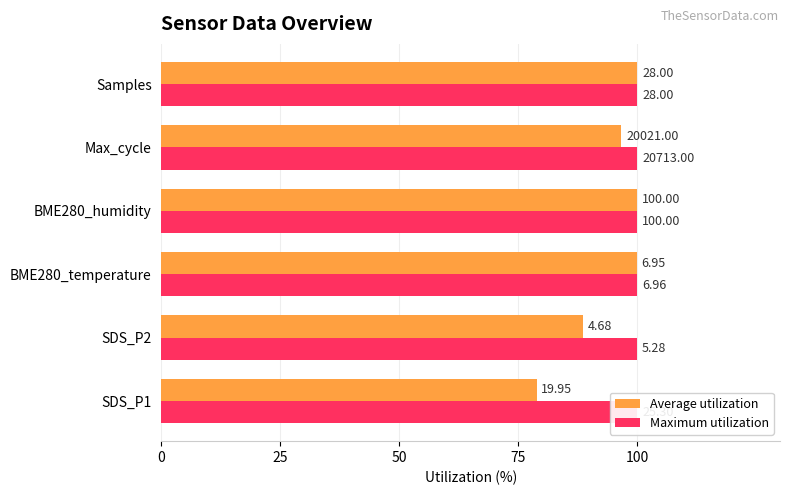

What is the average value of the Average utilization series?

94.0